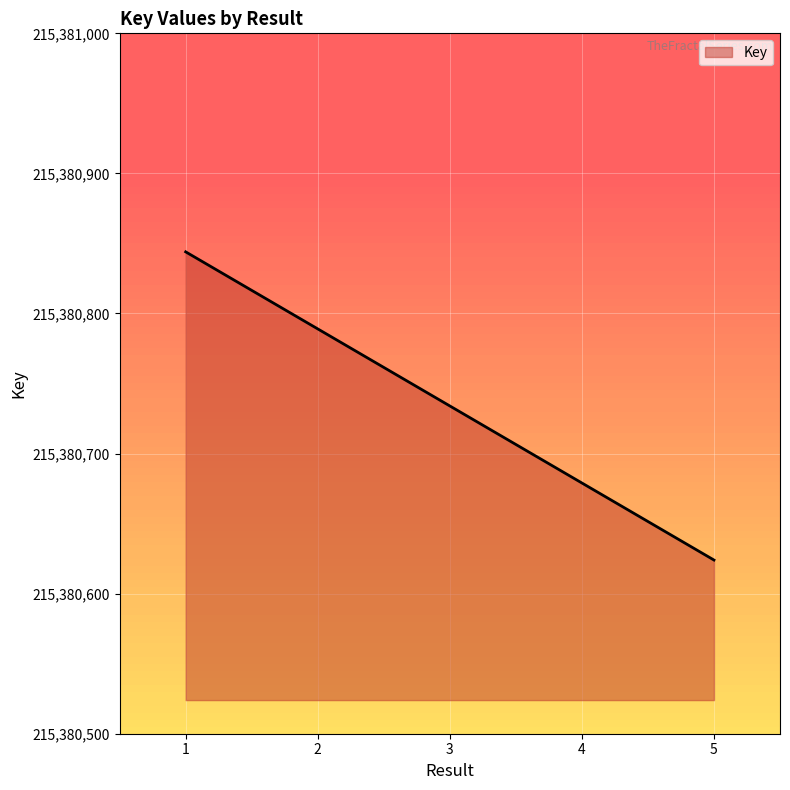

What is the sum of the values at 5 and 2?

430761413